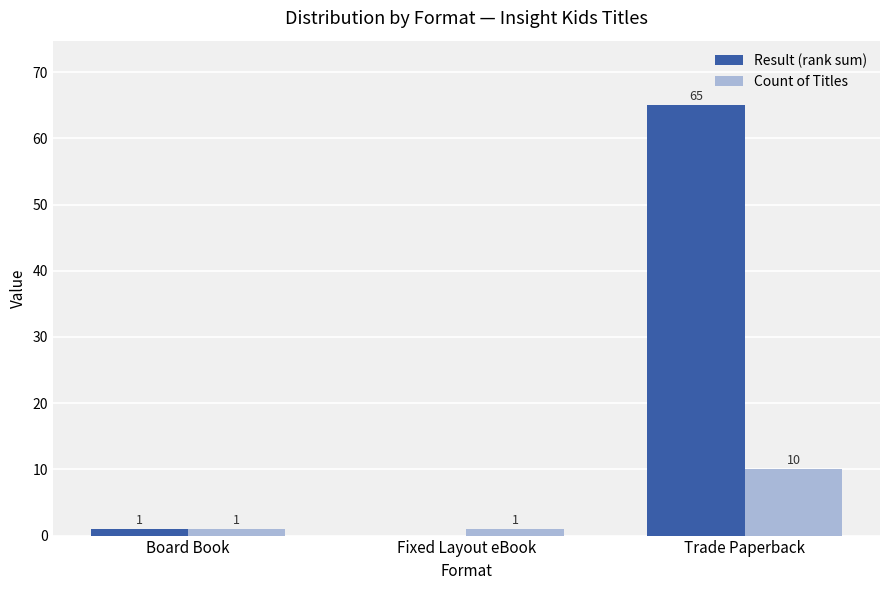

What is the sum of all Result (rank sum) values?

66